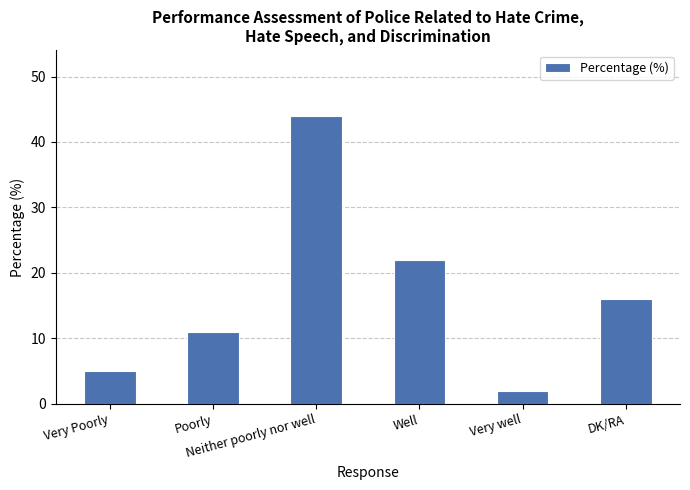

At which category does the chart reach its minimum across all series?

Very well